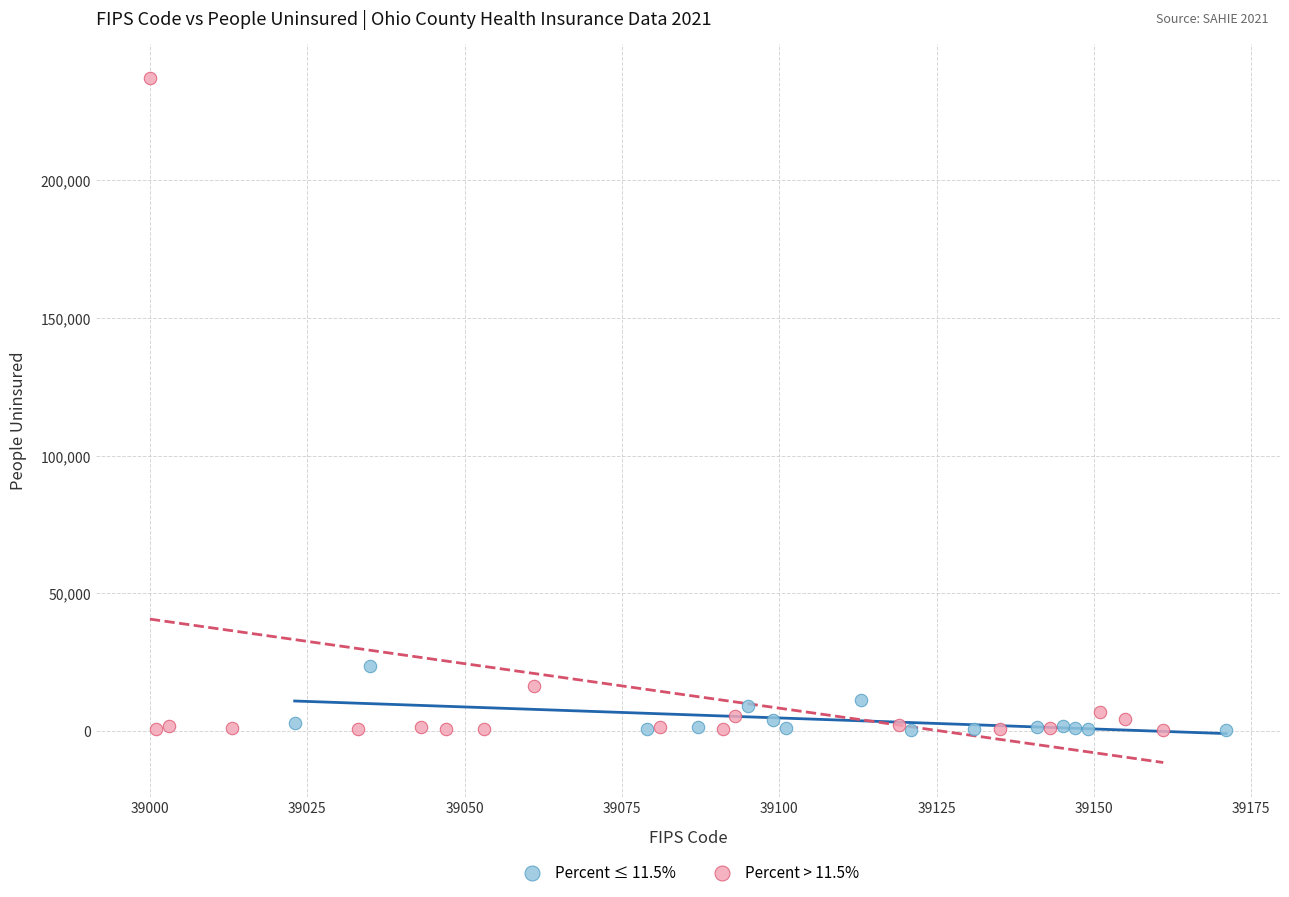

What are all the series names shown in the legend?

Percent ≤ 11.5%, Percent > 11.5%